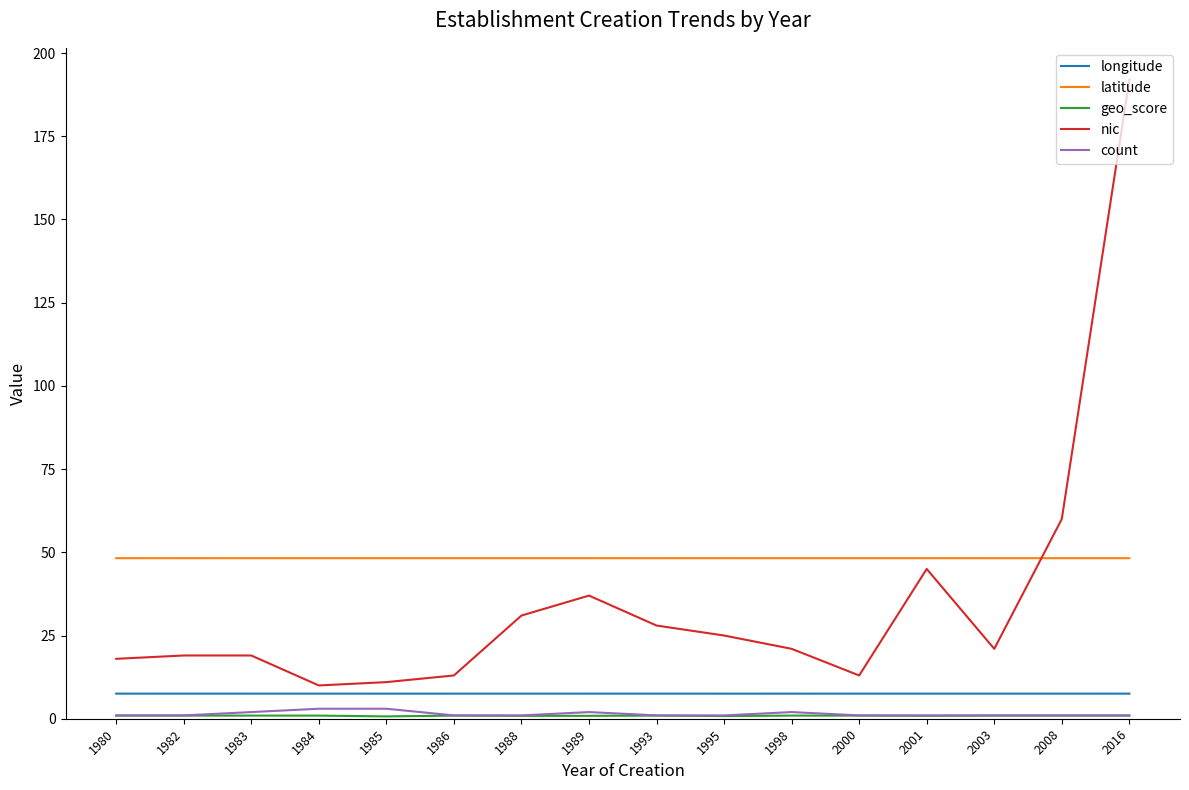

Which series has the largest total across all categories?

latitude